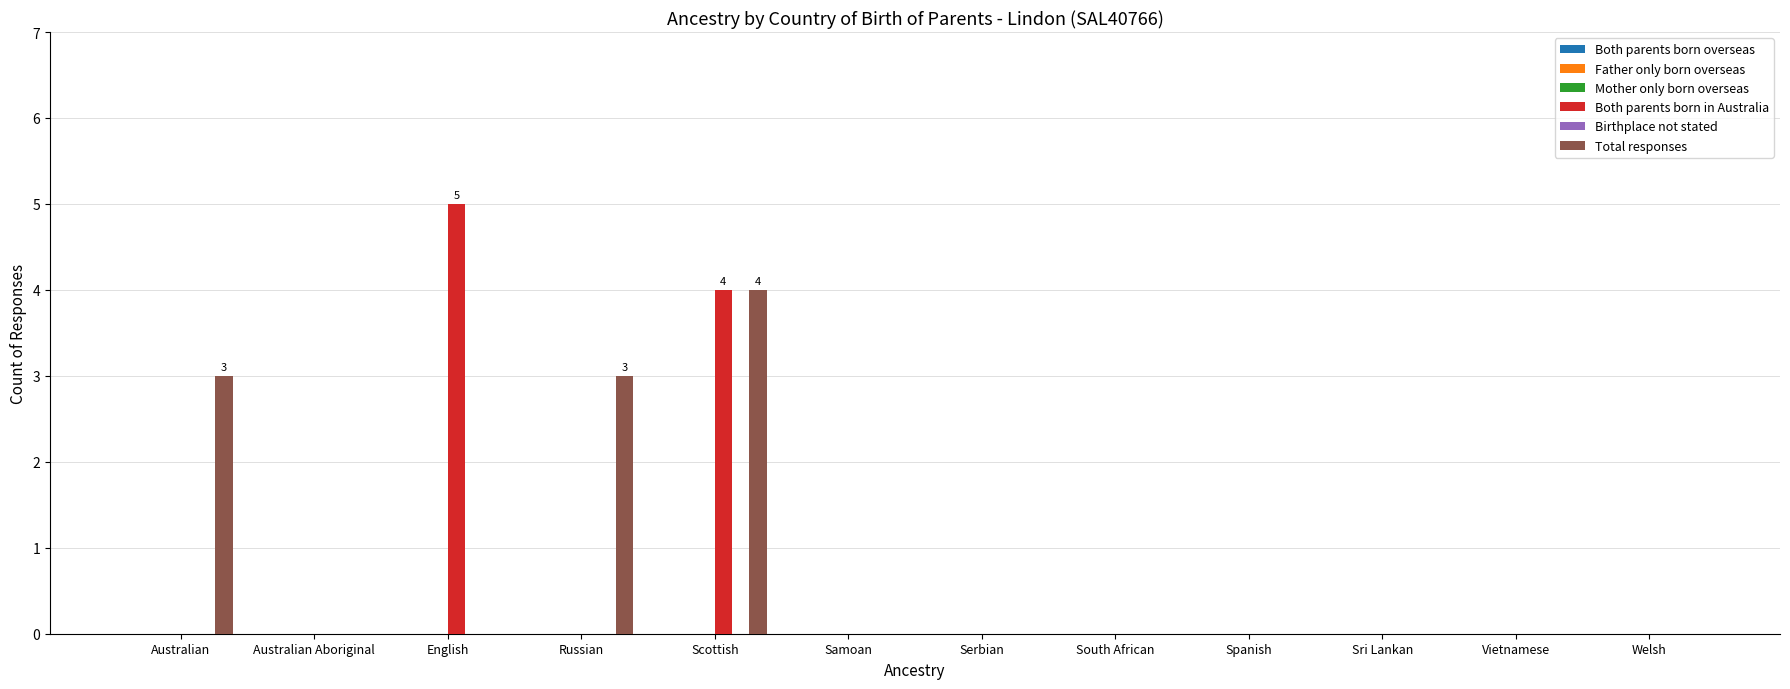

Are the bars grouped side by side (vs. stacked)?

Yes